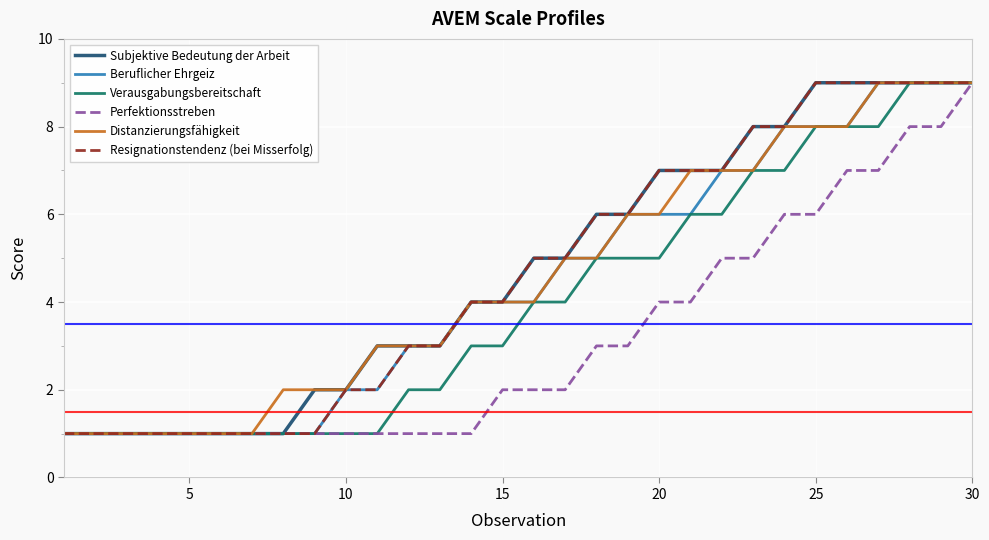

How many distinct data groups are displayed?

6